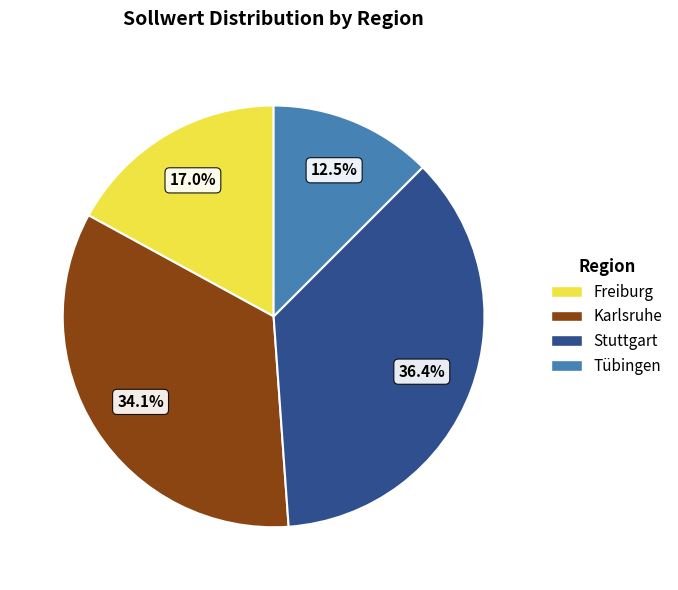

Is the sum of Freiburg and Karlsruhe greater than half?

Yes